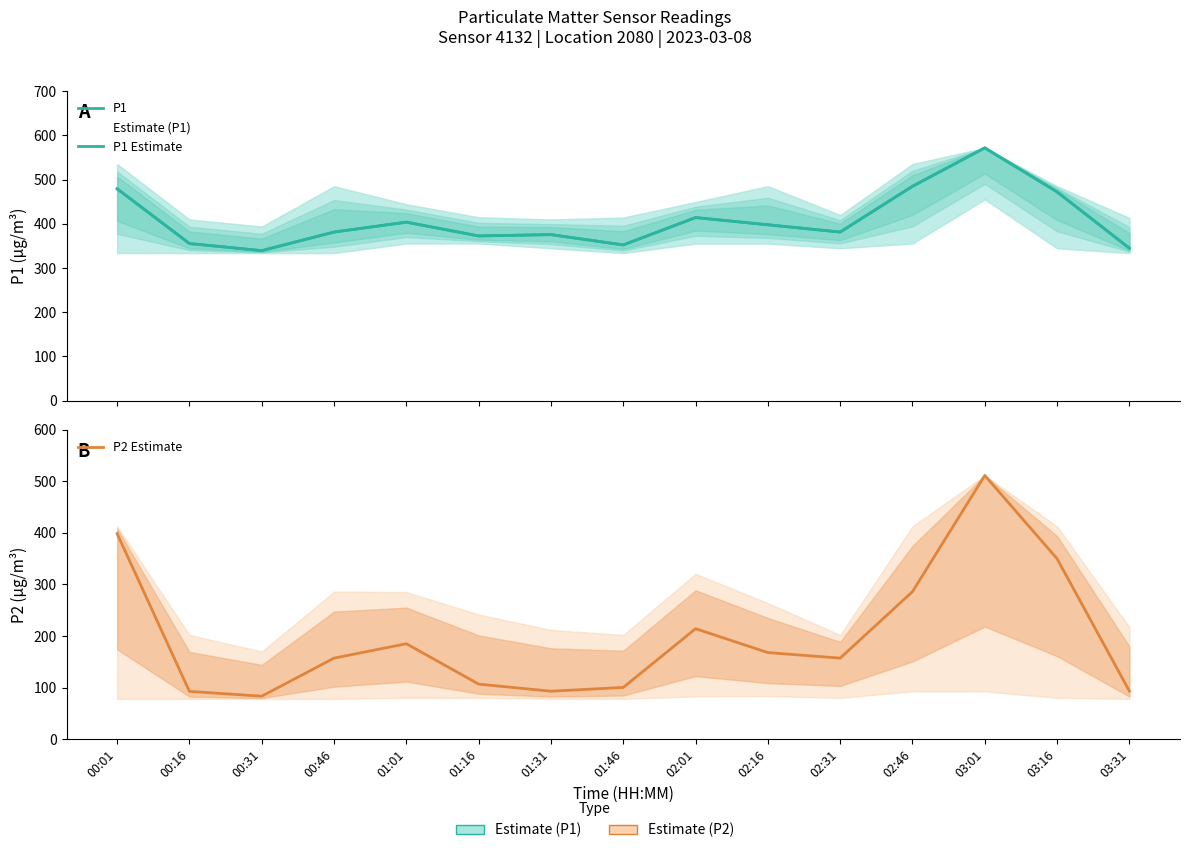

True or false: P1 Estimate and P1 cross at least once.

False